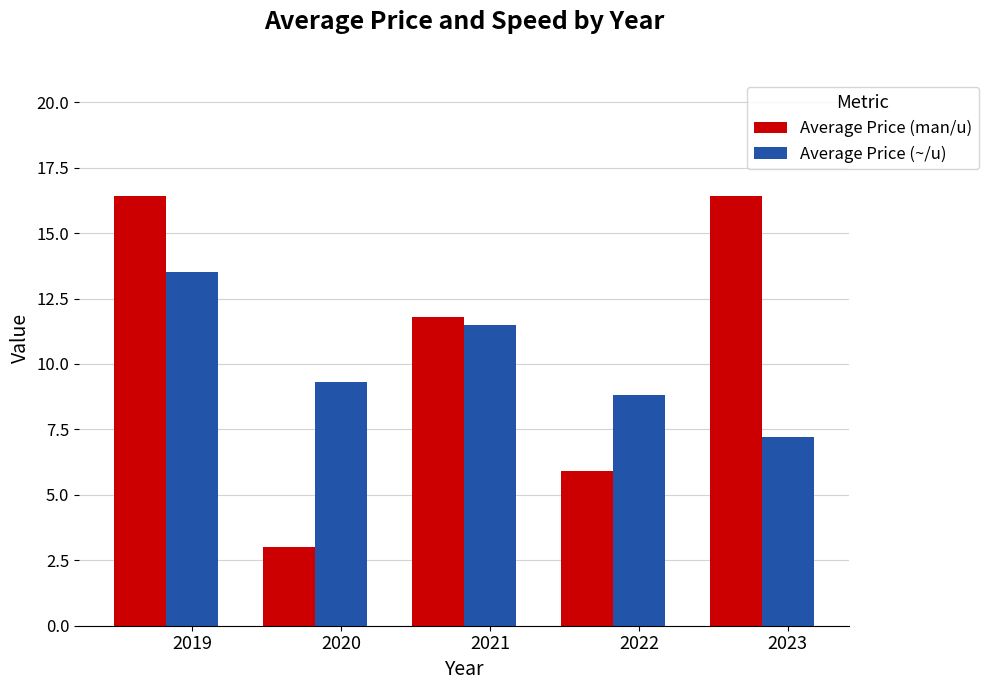

What is the total value across all series at 2020?

12.3